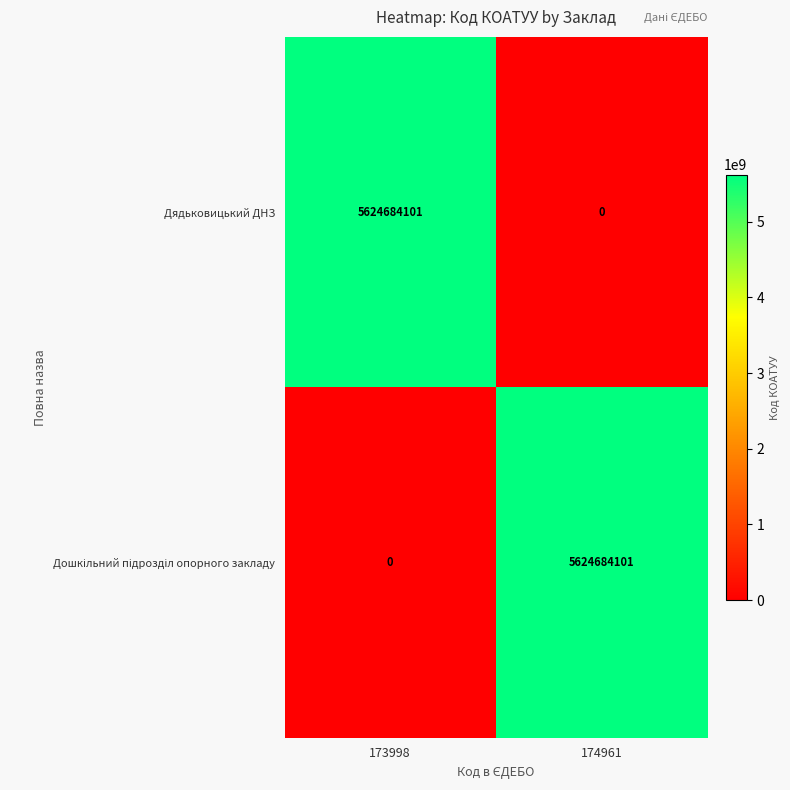

What is the sum of all Дядьковицький ДНЗ values?

5624684101